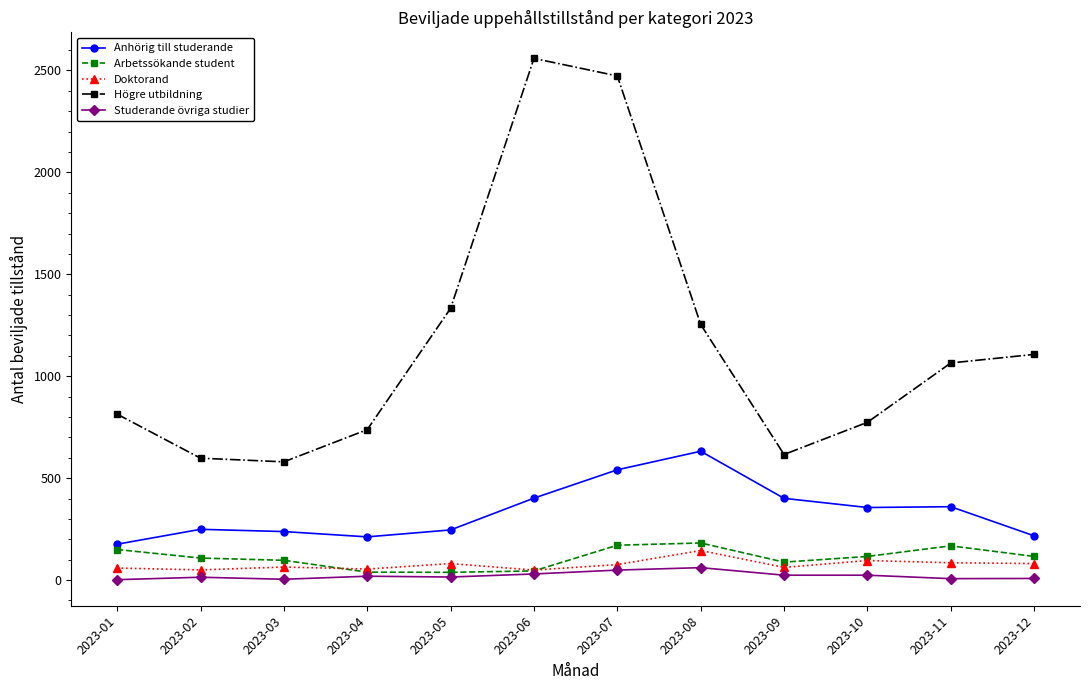

True or false: Doktorand has more than 1 interior local peaks.

True